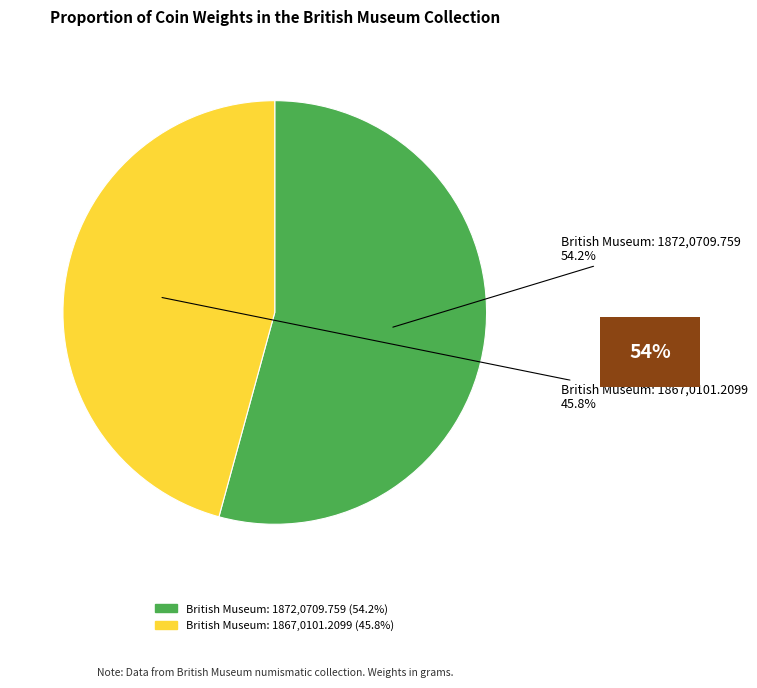

Rank the categories by value from highest to lowest.

British Museum: 1872,0709.759, British Museum: 1867,0101.2099